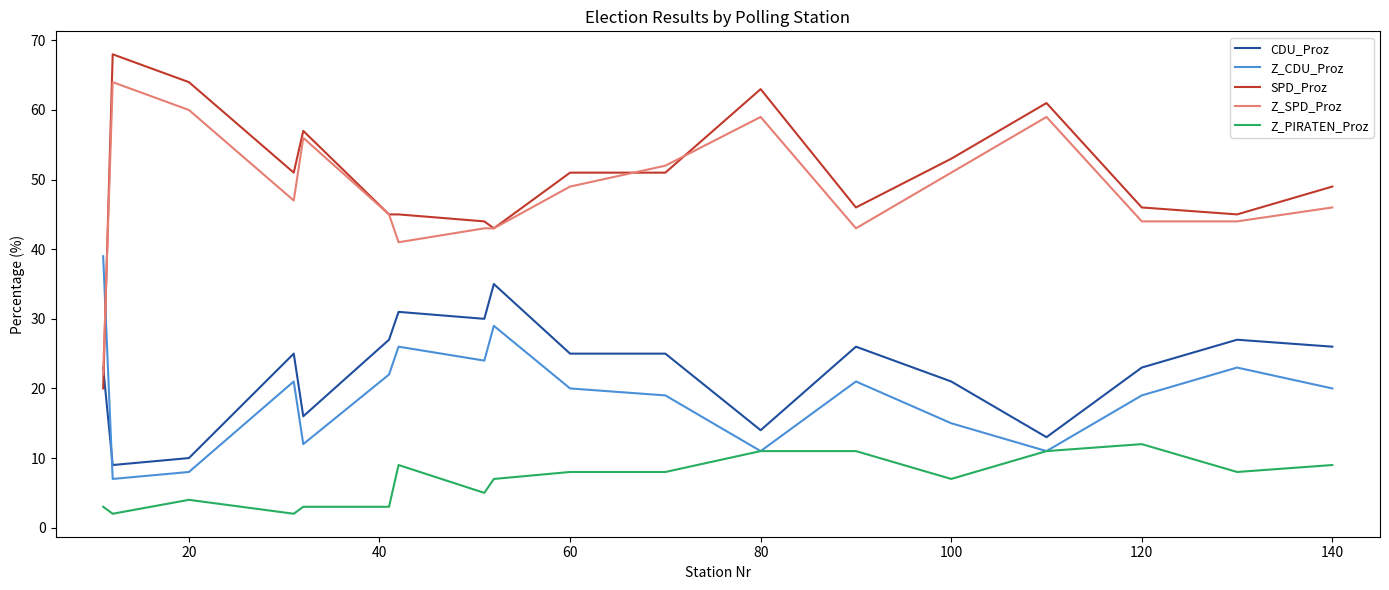

Which series has the largest range (max minus min)?

SPD_Proz